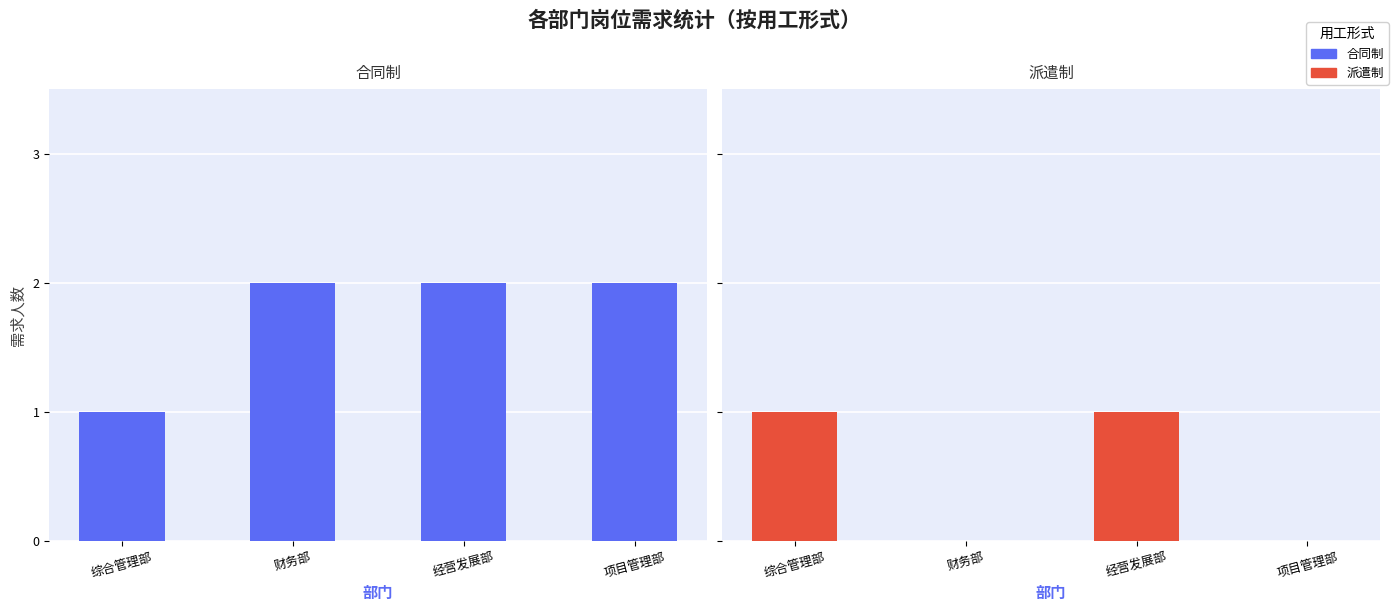

How many categories are shown in the chart?

4